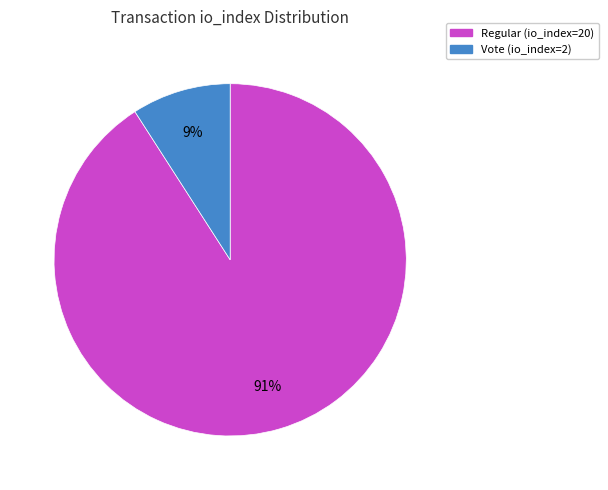

How many segments does this pie chart have?

2